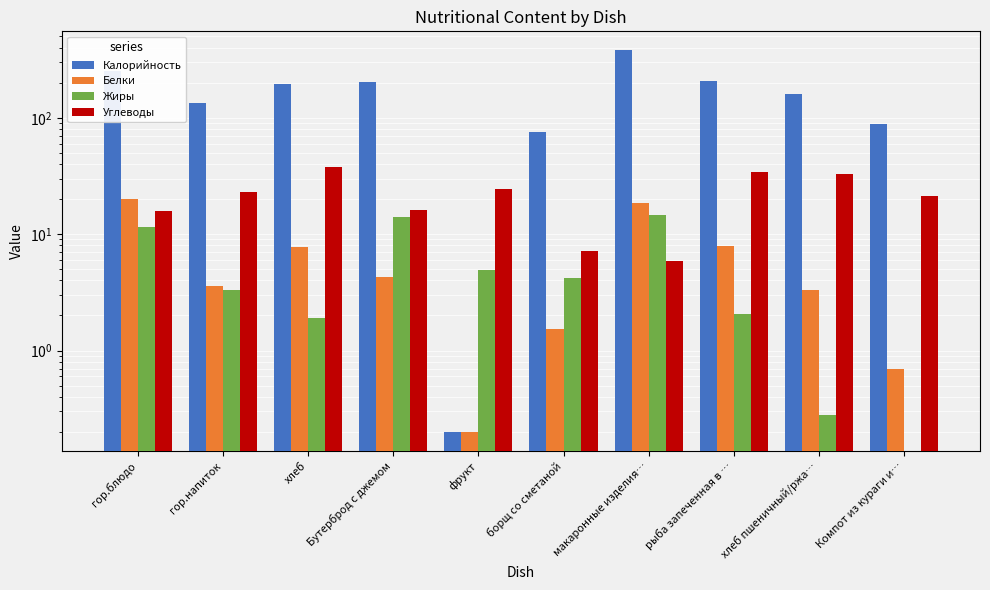

Which series has the largest range (max minus min)?

Калорийность